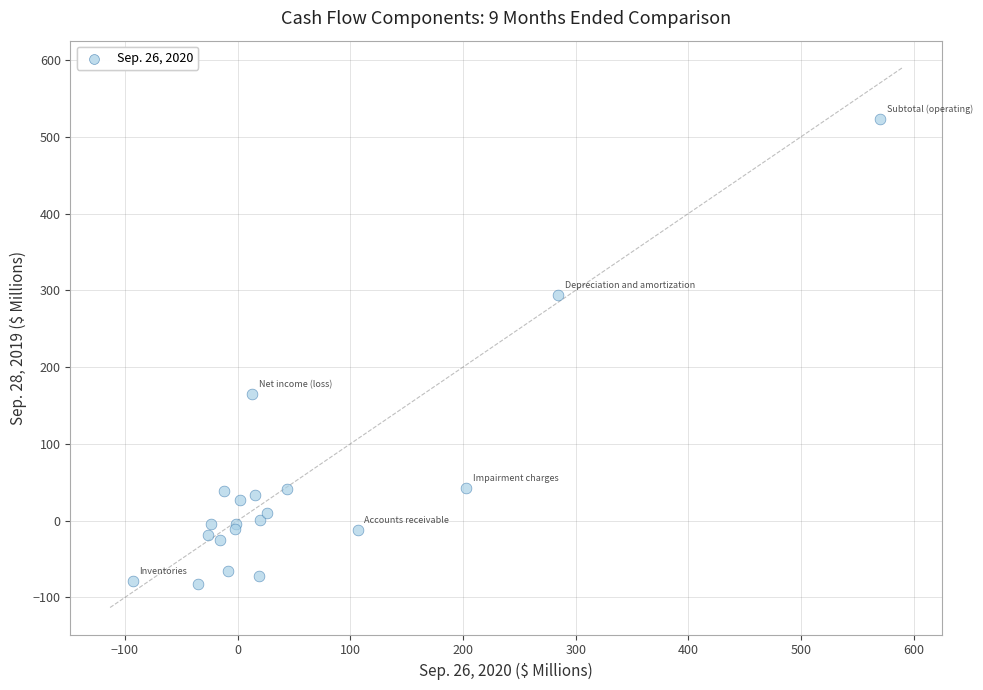

What Y value in the scatter plot is closest to 220?

165.1